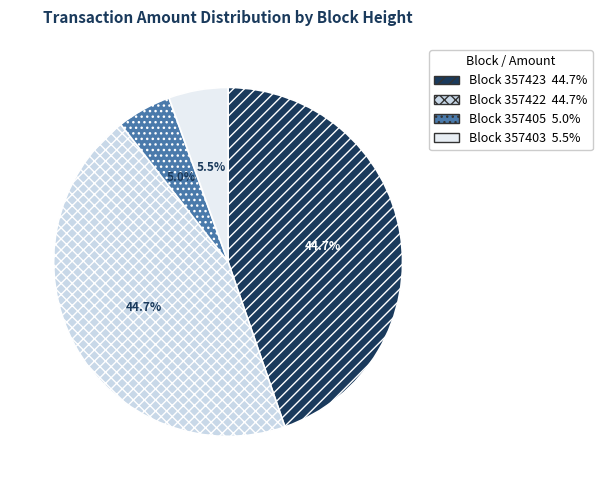

Is there any slice that represents more than half of the pie?

No